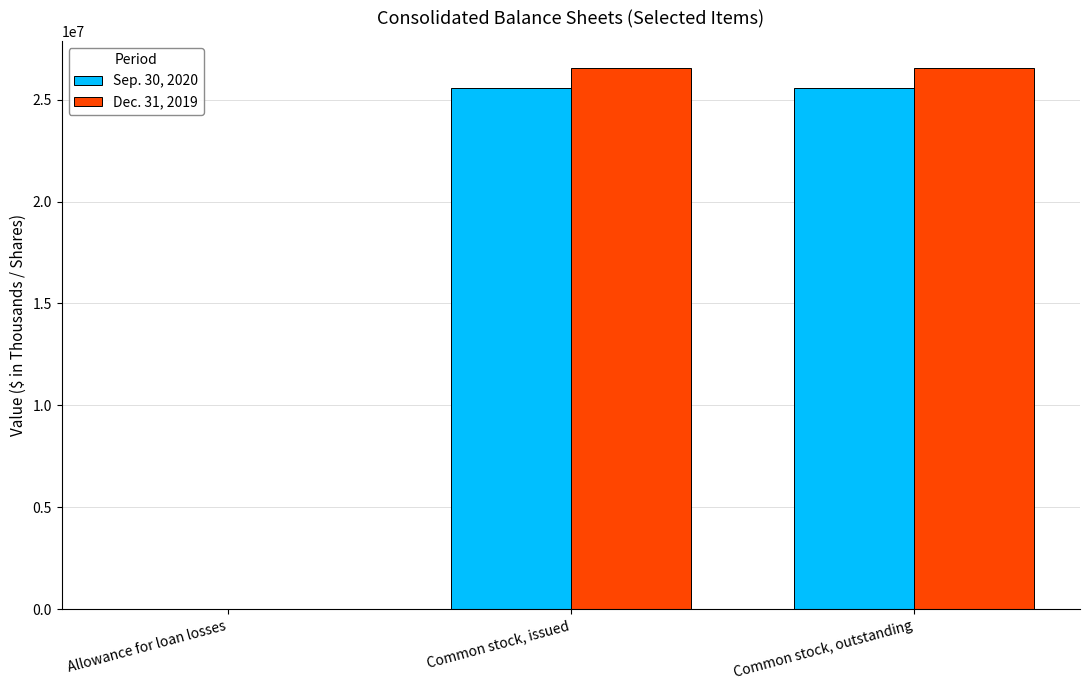

What is the sum of all Sep. 30, 2020 values?

51211806